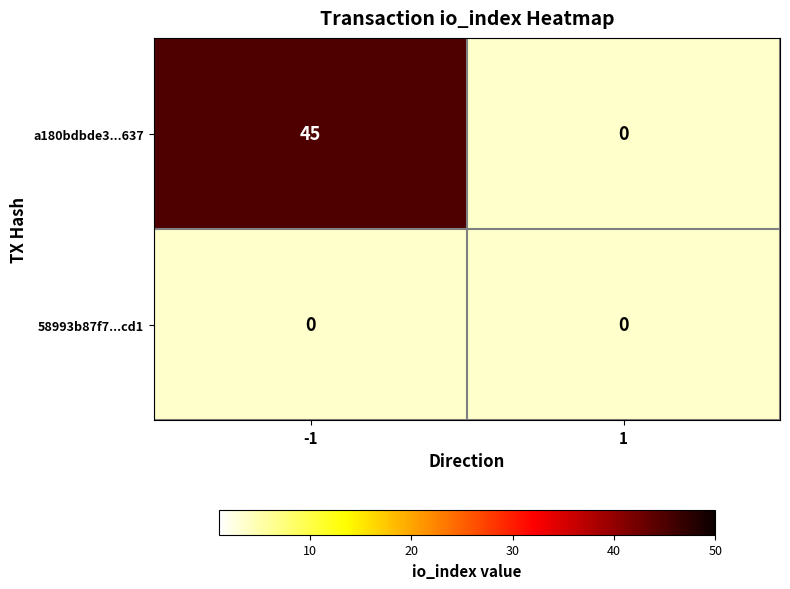

What value does the a180bdbde317a471ab127a00679687662045637 series have at -1?

45